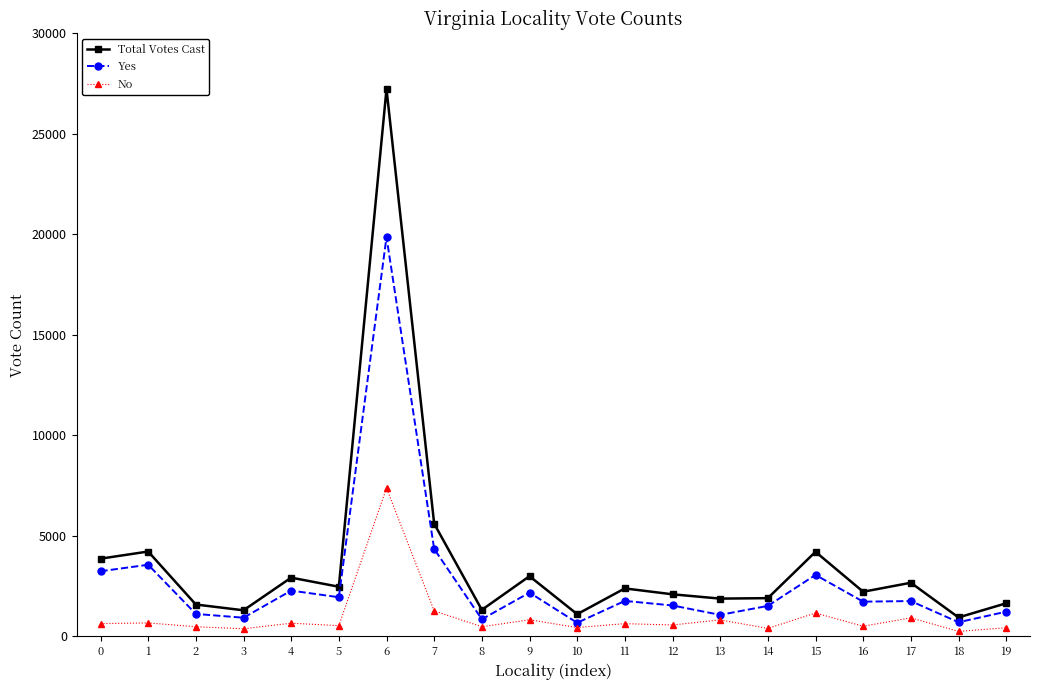

What are all the series names shown in the legend?

Total Votes Cast, Yes, No